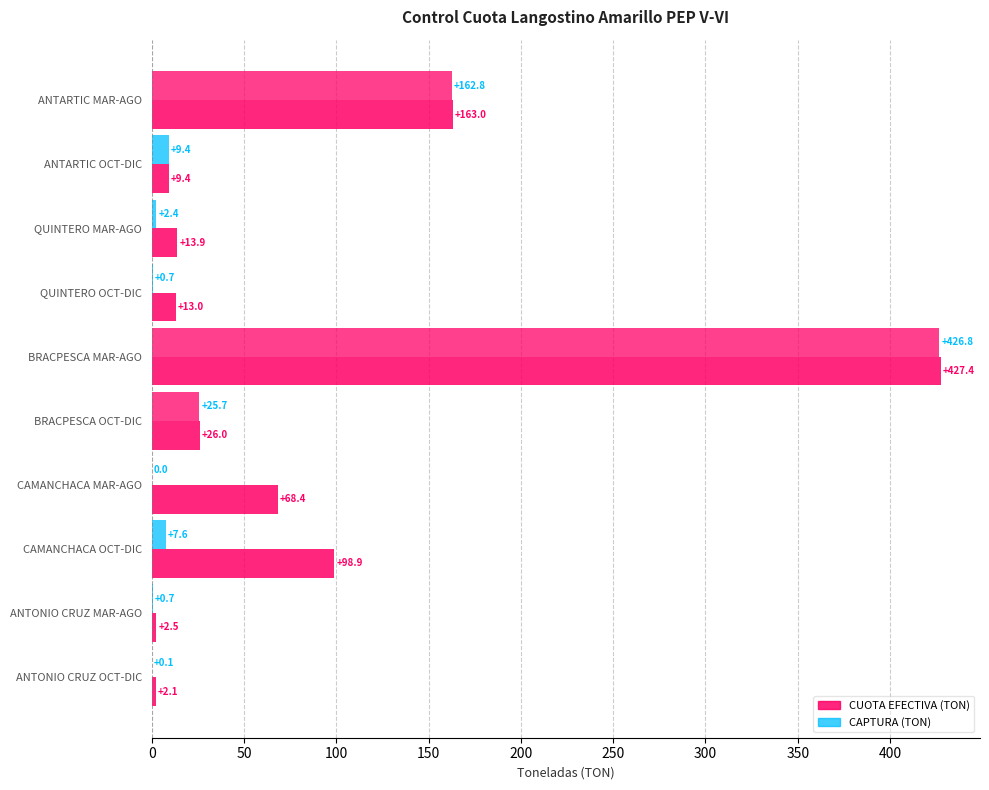

How many values in the CAPTURA (TON) series exceed 7?

5